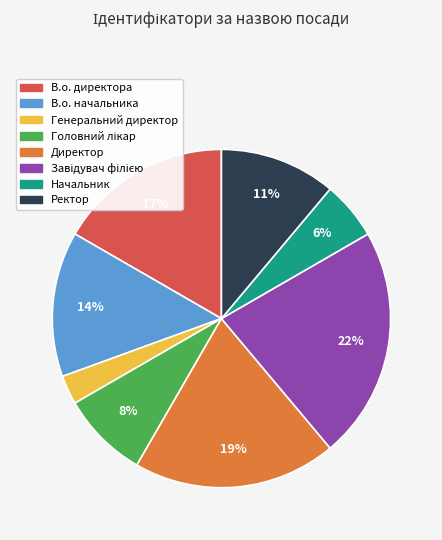

Between В.о. начальника and В.о. директора, which is larger?

В.о. директора